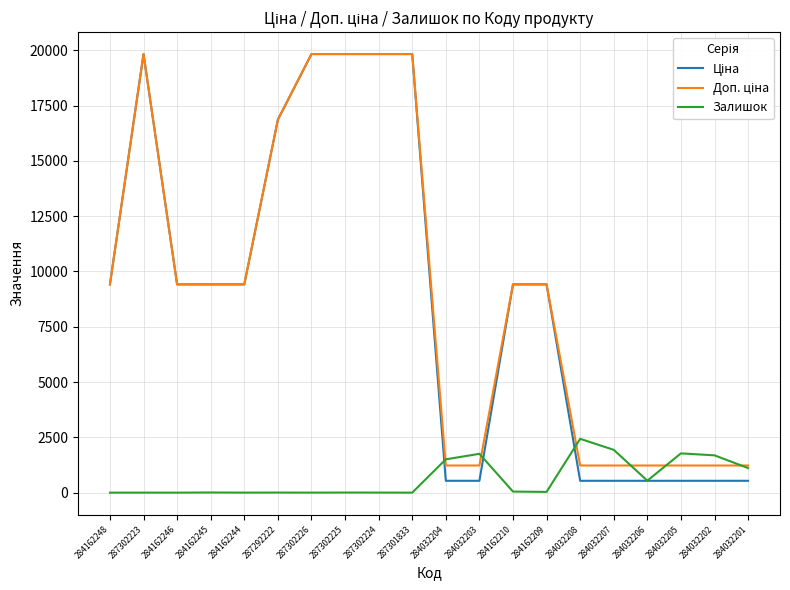

What is the maximum value shown in the chart?

19831.1